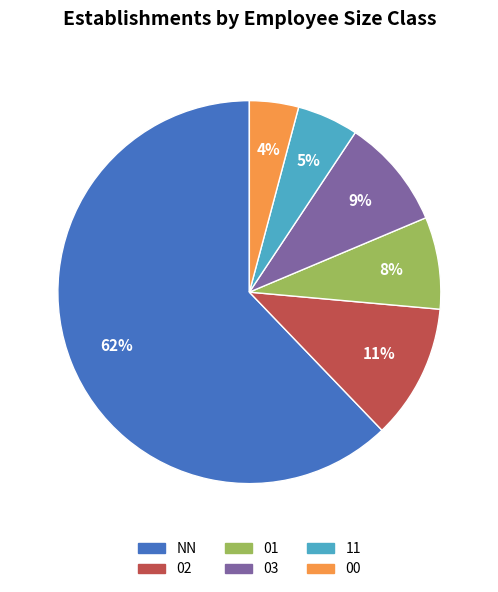

The 02 slice represents 2% of the pie. True or false?

False